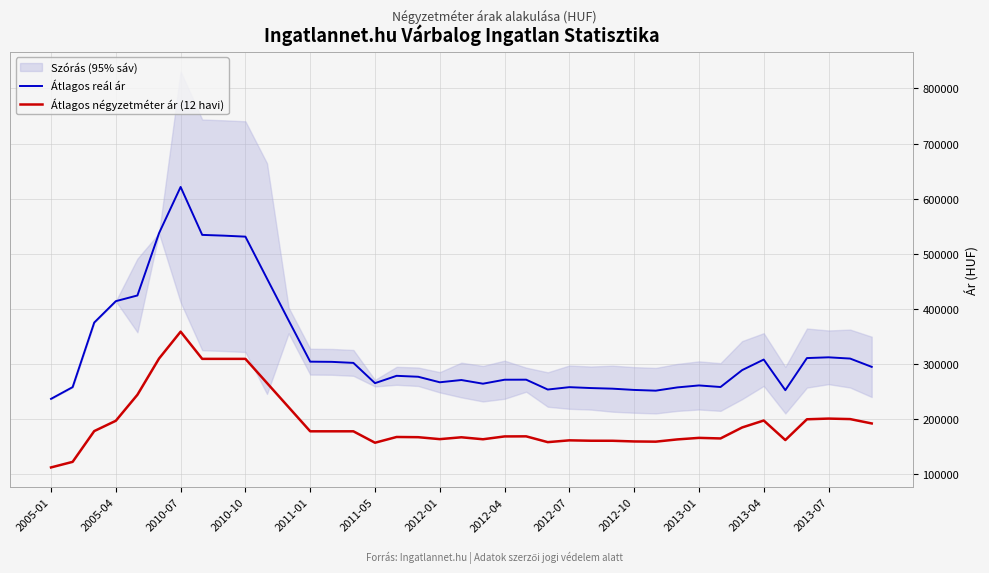

What is the minimum value for Átlagos négyzetméter ár (12 havi)?

112500